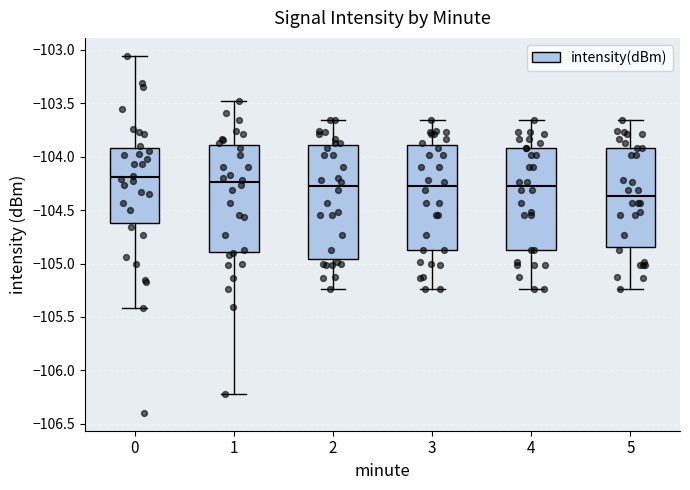

Where does the median line of the box at x = 4 sit on the y-axis? The values are not printed on the chart, so give them approximately, as read against the axis.

-104.25